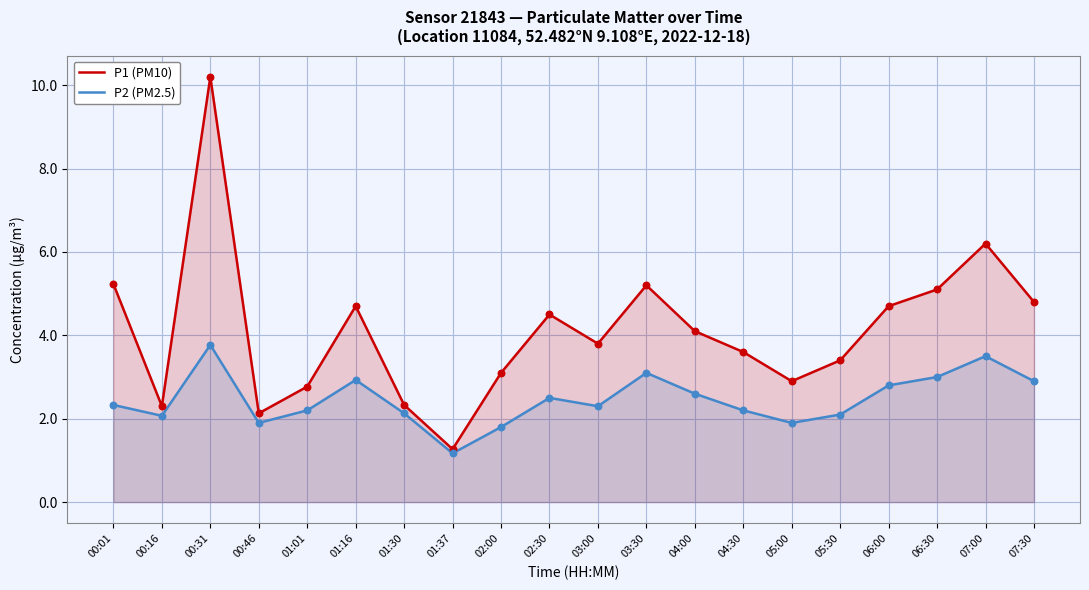

At which category is the sum across all series the highest?

00:31